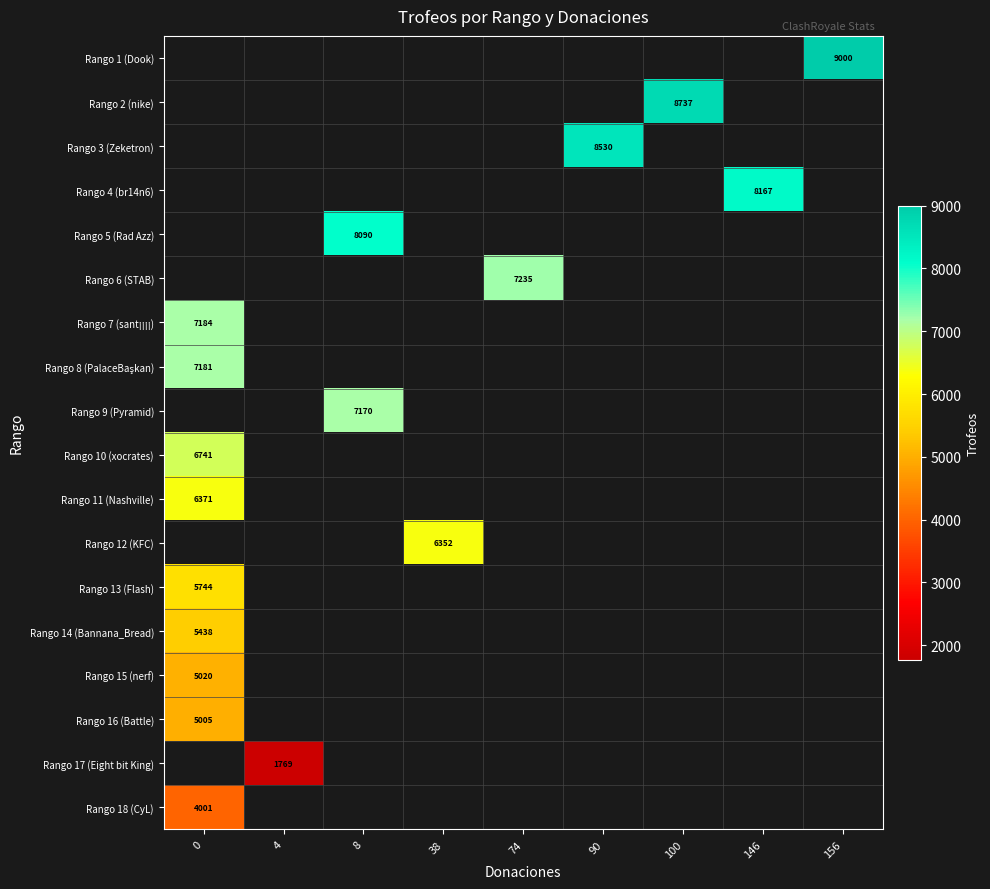

The value of Rango 2 (nike) at 100 is 8737. True or false?

True